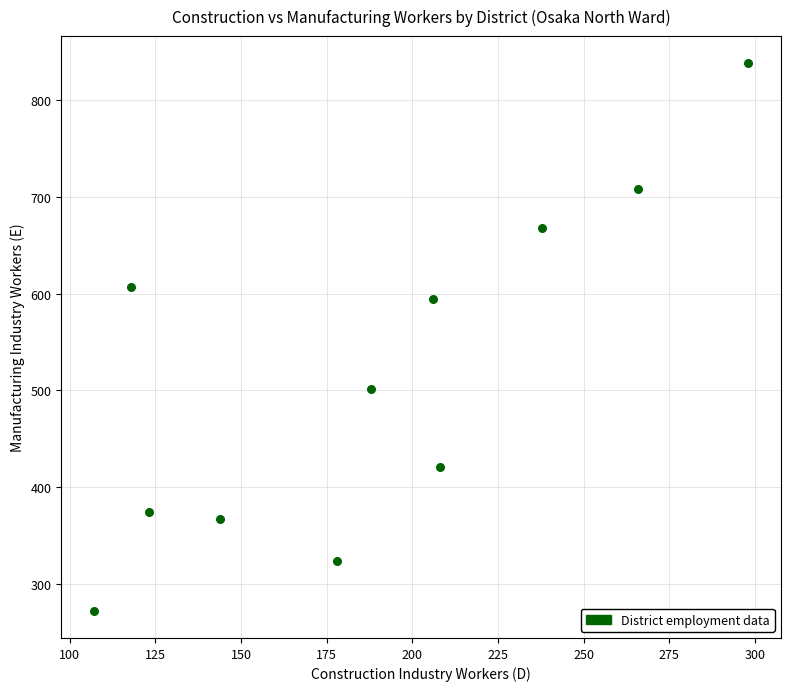

What Y value in the scatter plot is closest to 555?

594